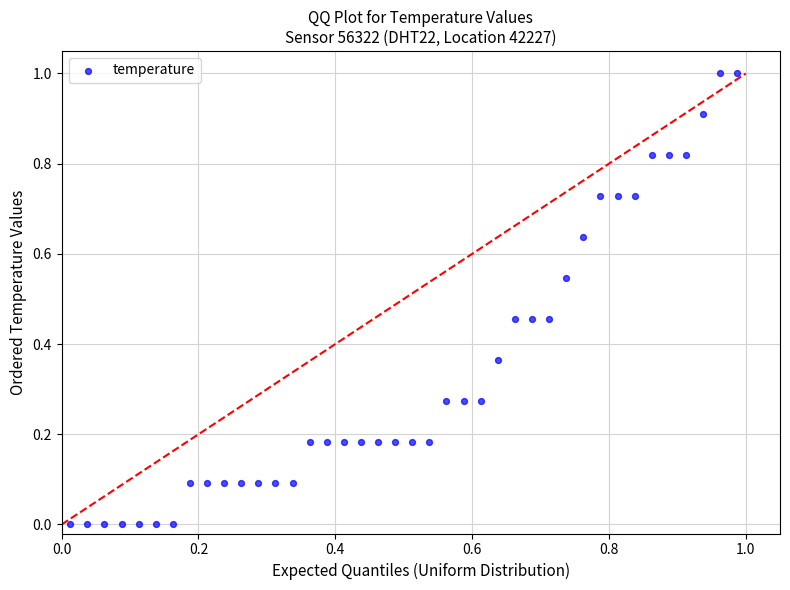

What is the range of X values (max minus min)?

1.0